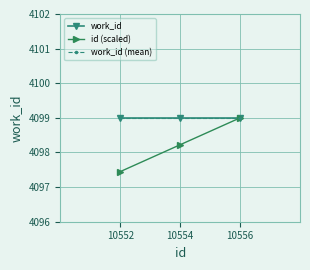

Reading left to right, what are all the values shown in this chart?

work_id: 10552=4099.0	10554=4099.0	10556=4099.0
id (scaled): 10552=4097.4	10554=4098.2	10556=4099.0
work_id (mean): 10552=4099.0	10554=4099.0	10556=4099.0